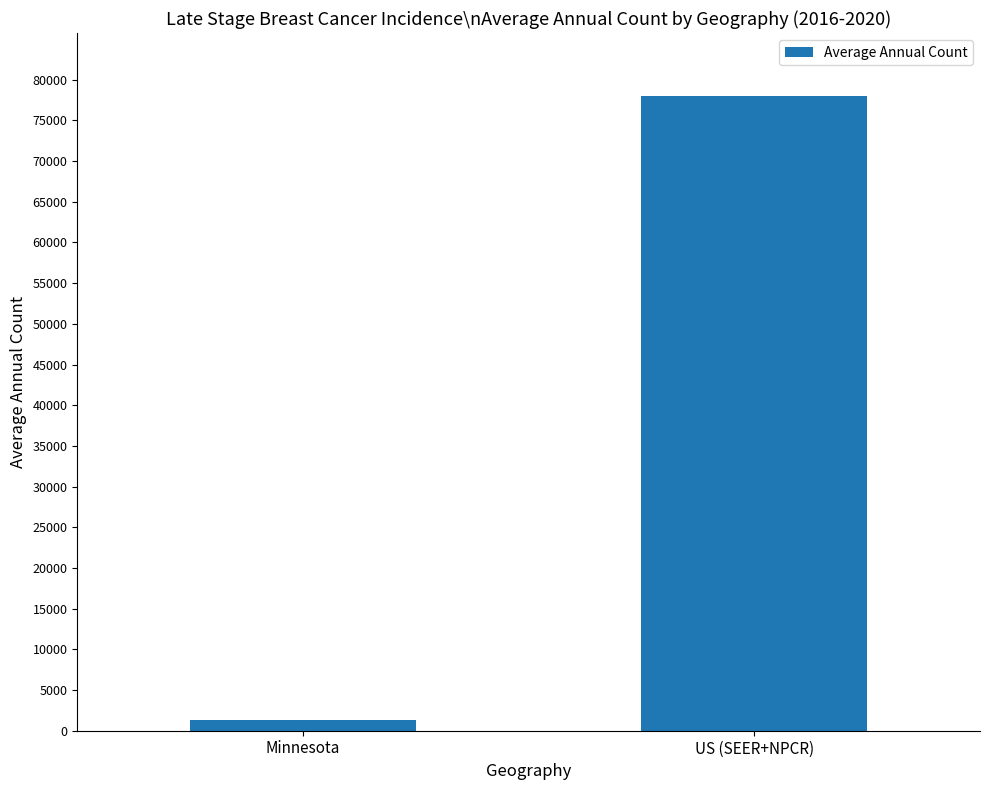

Is it true that the value at US (SEER+NPCR) is 17409?

False